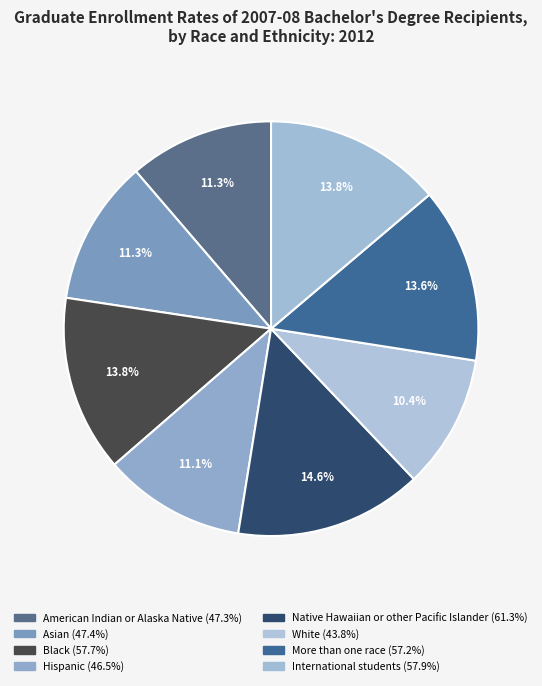

To the nearest percent, what percentage of the pie is International students?

14%